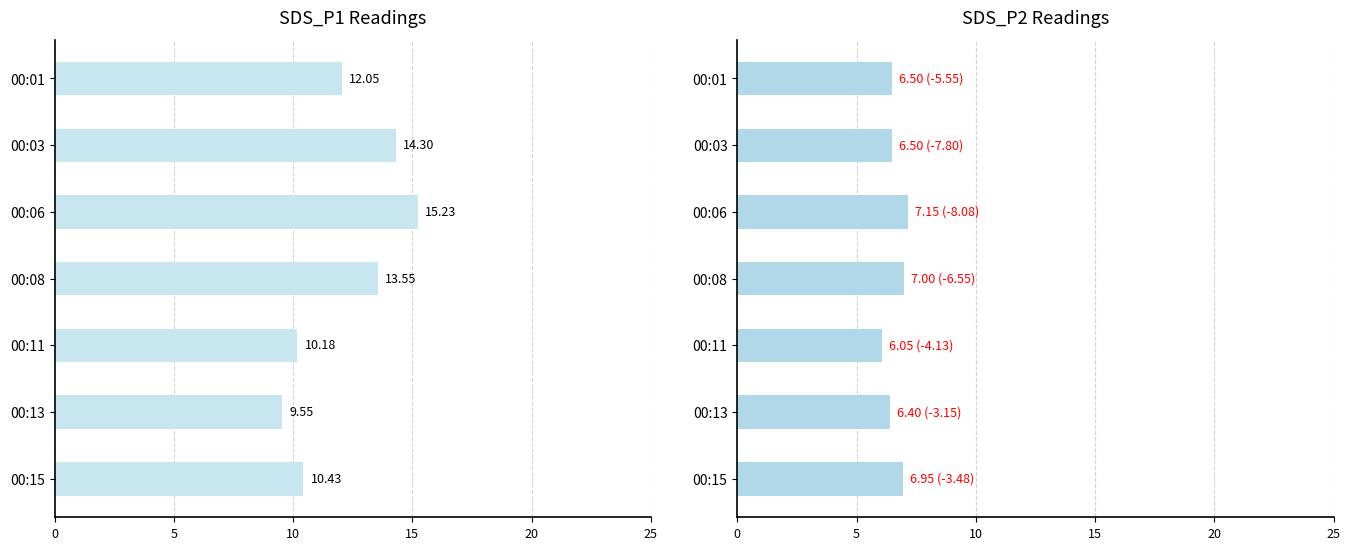

Does the chart contain stacked bars?

No